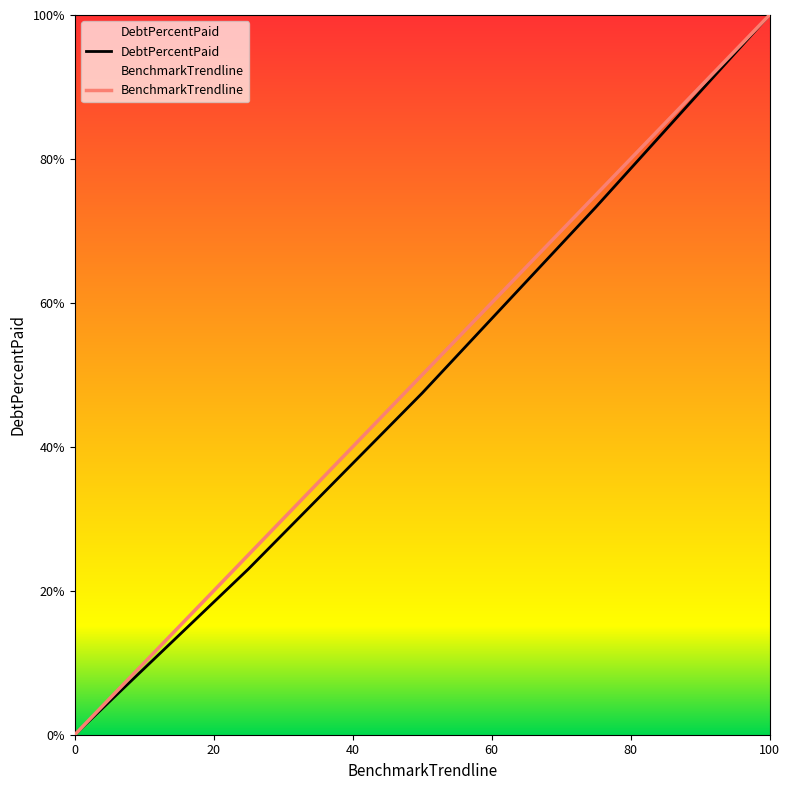

At how many categories does at least one series exceed 35?

3